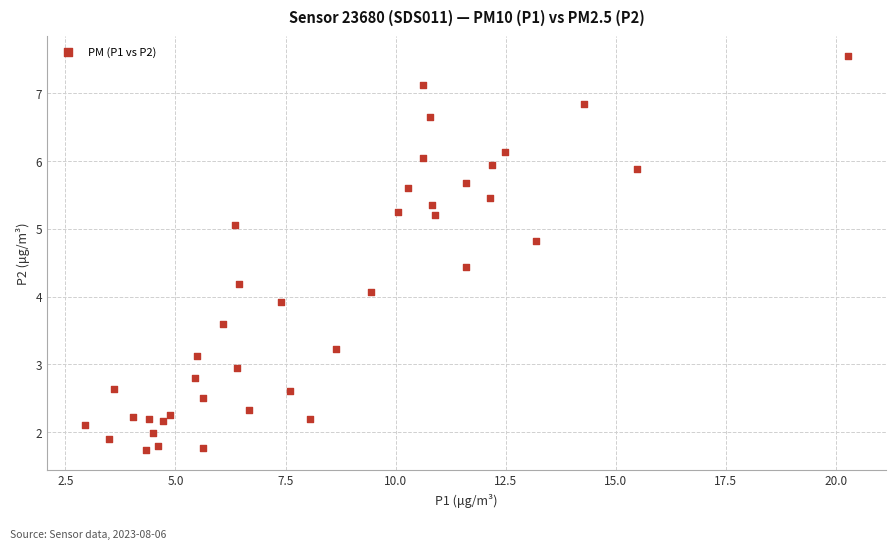

What is the range of X values (max minus min)?

17.3